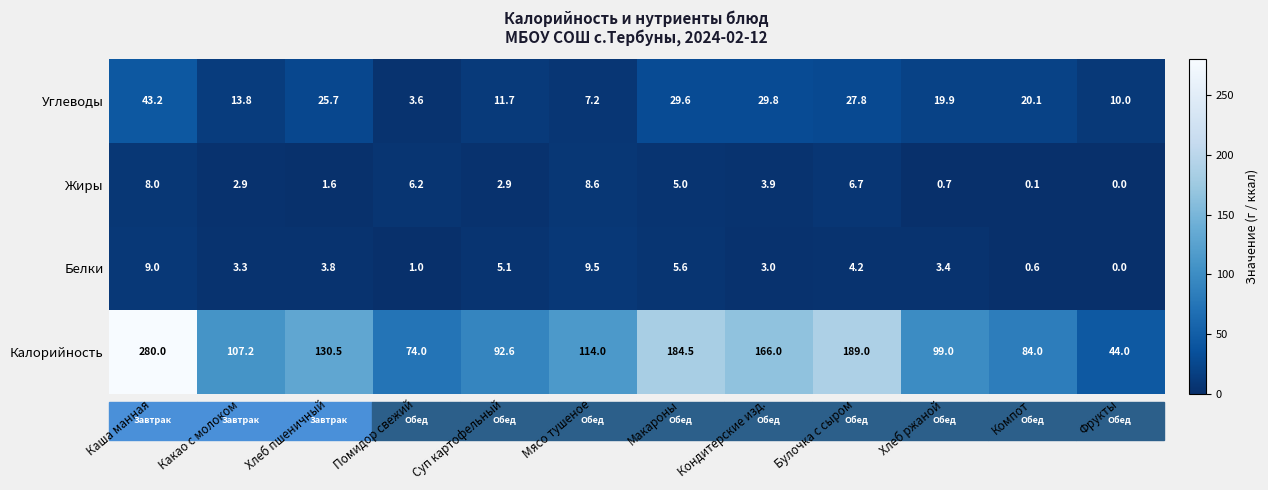

What is the difference between the second highest and minimum values in the Калорийность series?

145.0